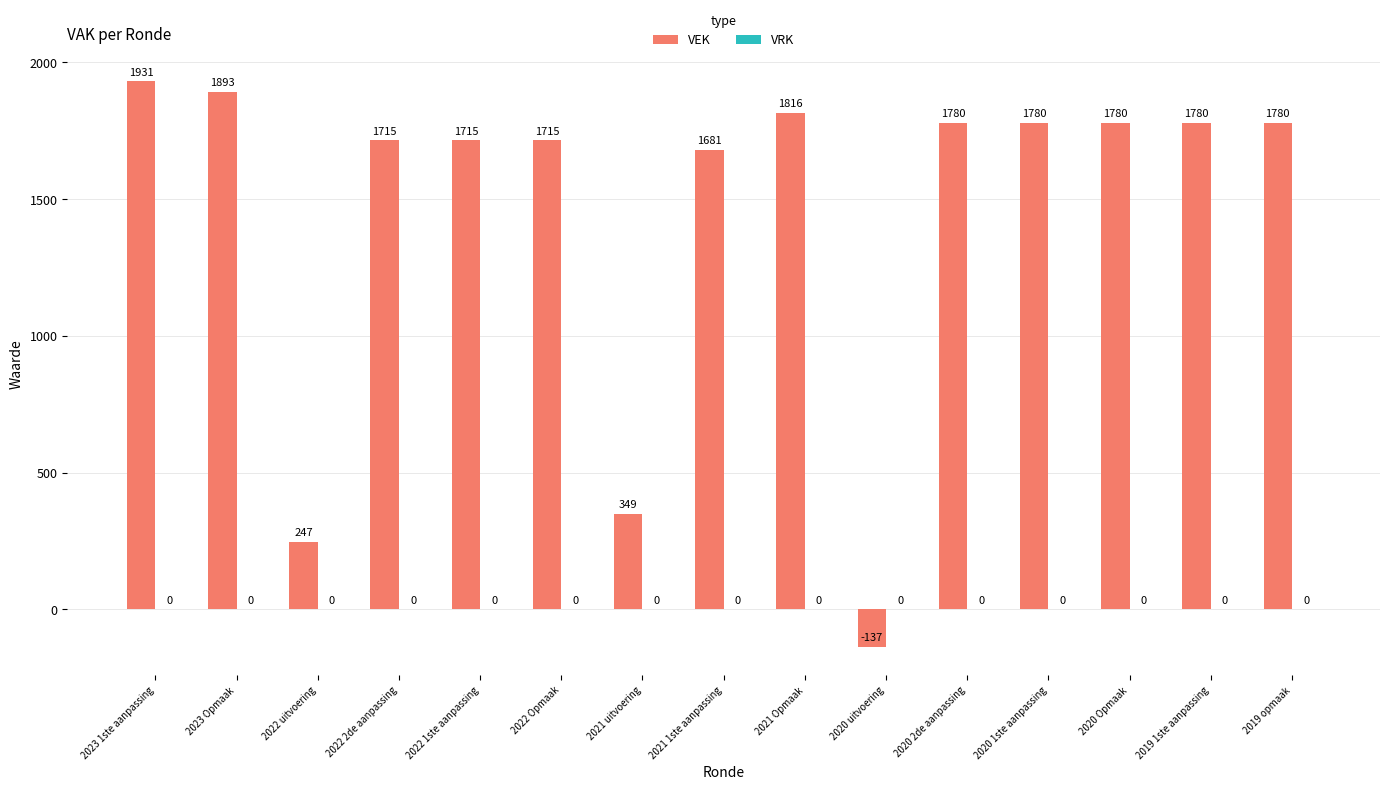

What is the minimum value shown in the chart?

-137